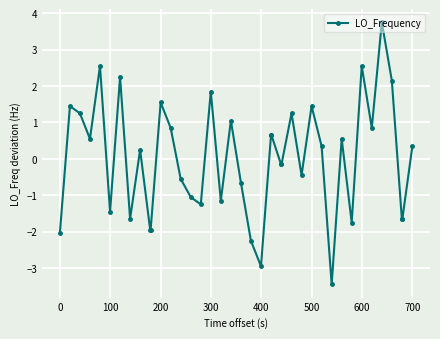

What is the minimum value shown in the chart?

-3.4